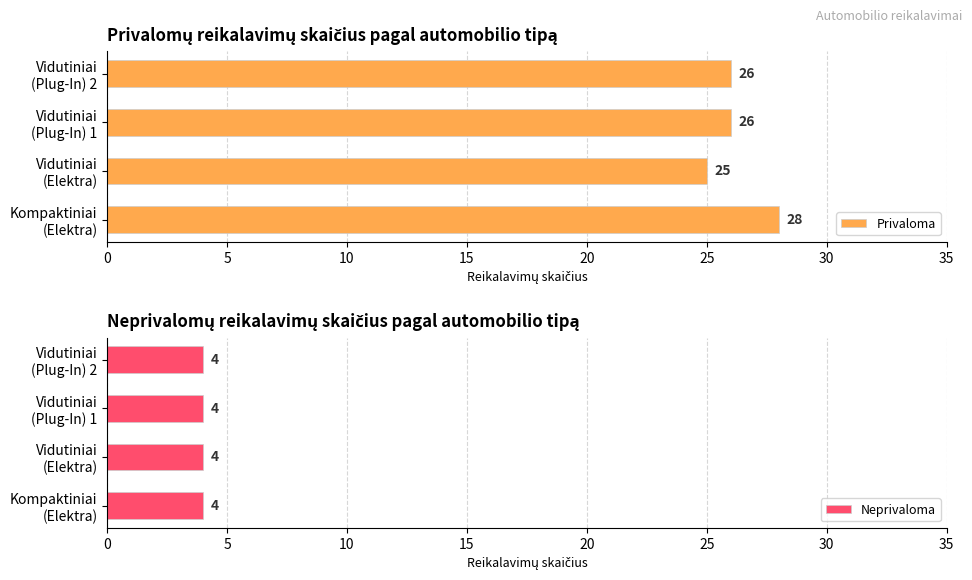

What is the average value of the Privaloma series?

26